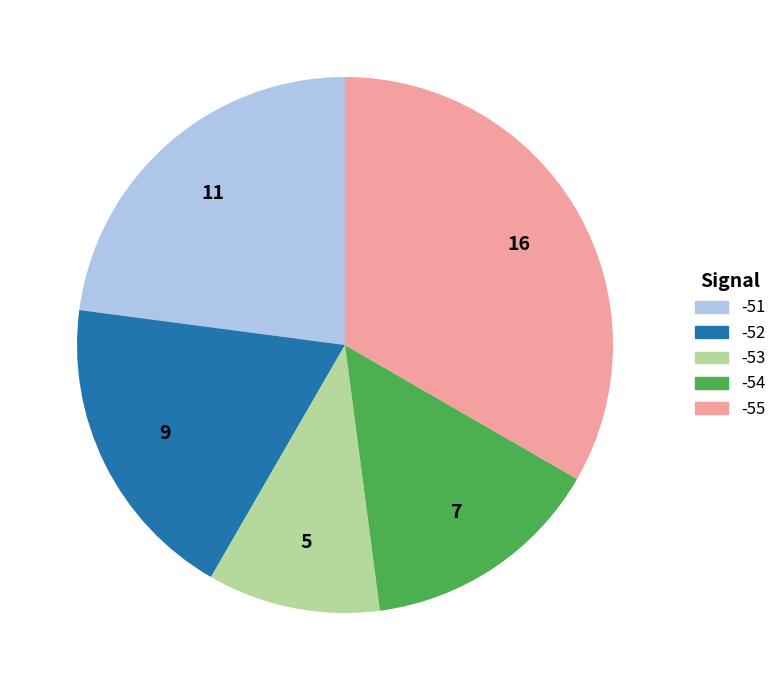

Does any single category account for the majority?

No